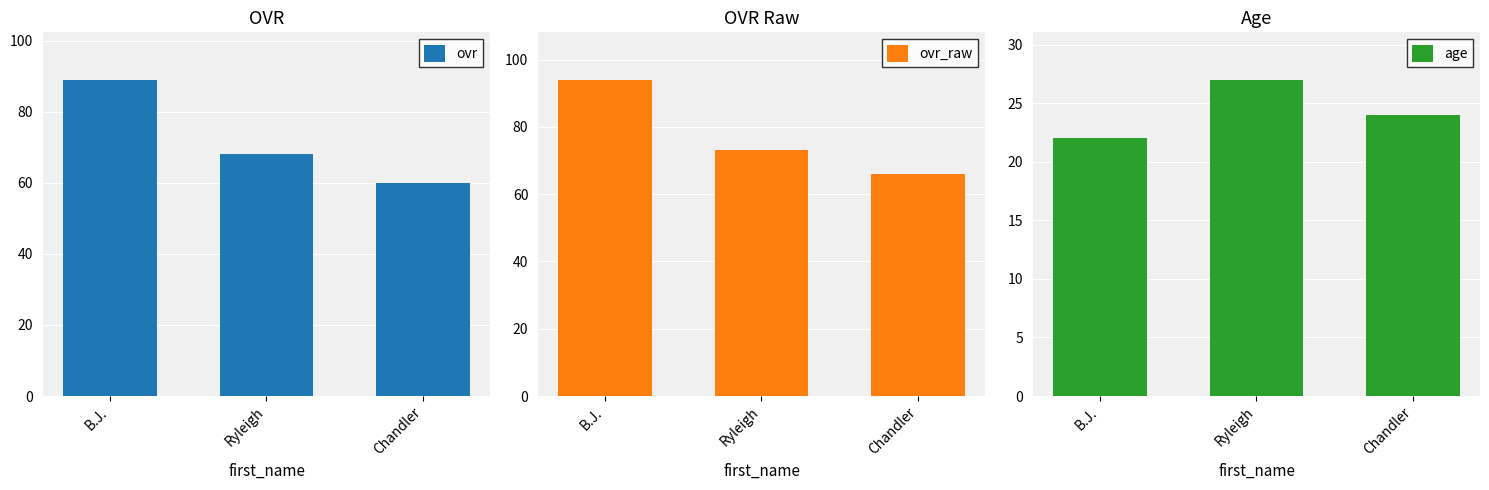

Which series has the largest range (max minus min)?

ovr